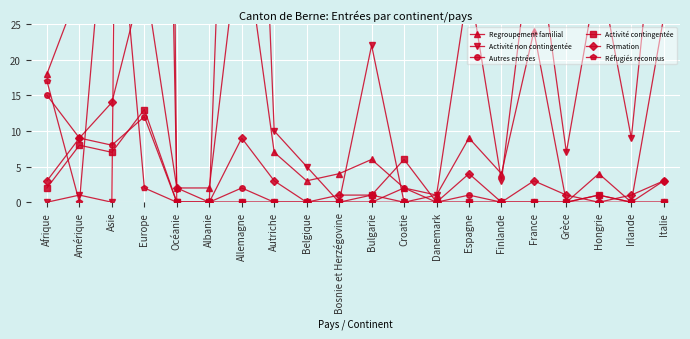

What is the label of the 13th point from the right?

Autriche